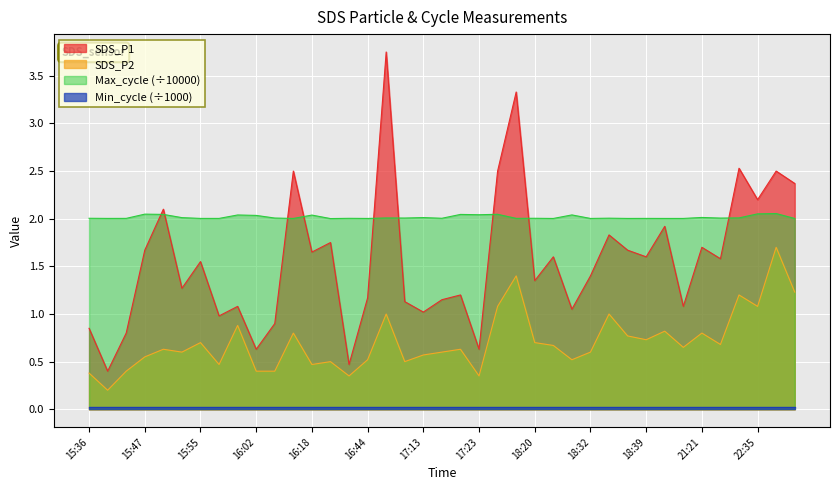

Rank the categories by Max_cycle value from highest to lowest.

22:54, 22:35, 15:47, 17:48, 15:49, 17:21, 17:23, 18:29, 16:00, 16:18, 16:02, 21:21, 17:13, 15:52, 21:52, 16:54, 16:13, 17:10, 21:37, 18:34, 17:16, 15:36, 18:20, 16:33, 18:18, 15:41, 18:39, 15:38, 15:55, 15:57, 16:16, 18:32, 18:37, 19:15, 19:55, 16:44, 18:23, 23:26, 16:21